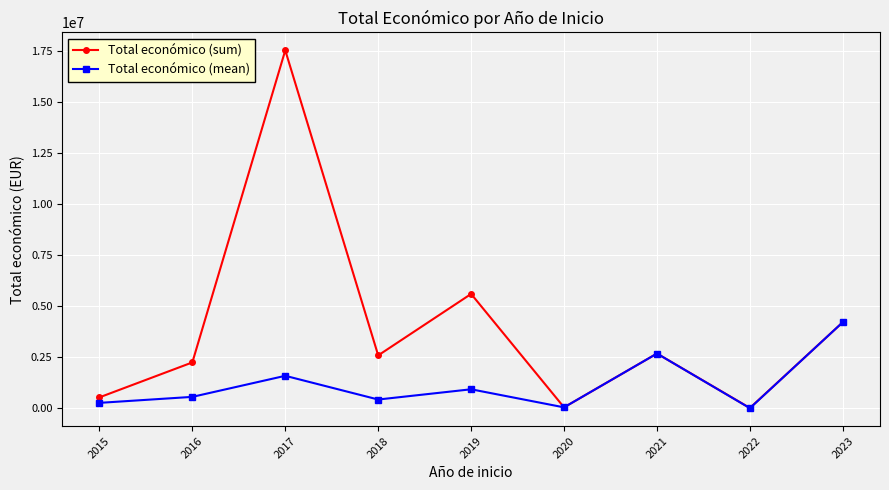

What is the maximum value for Total económico (sum)?

17540410.0